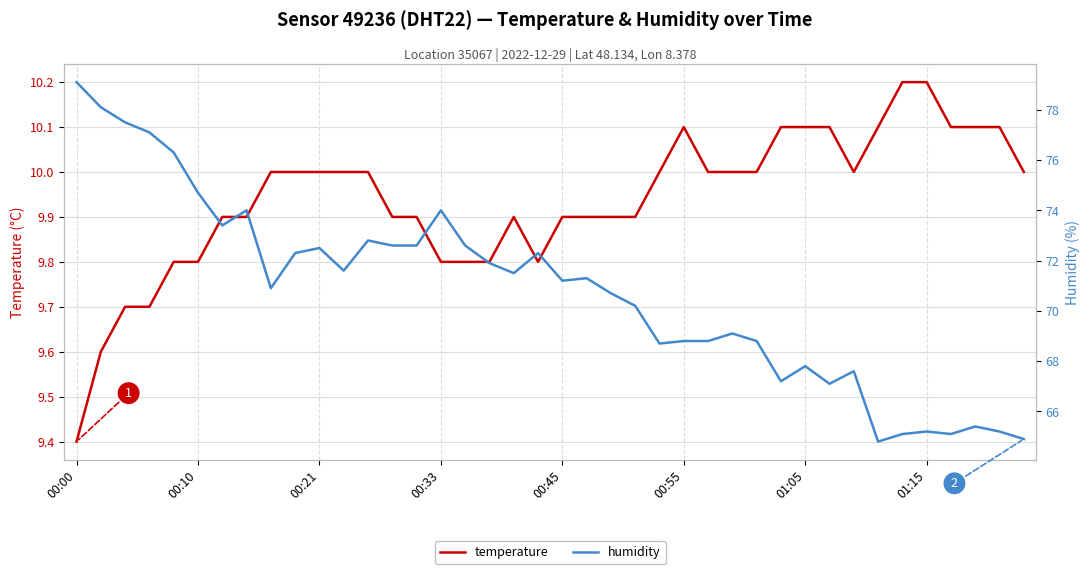

Is it true that temperature equals 4.3 at 00:21?

False